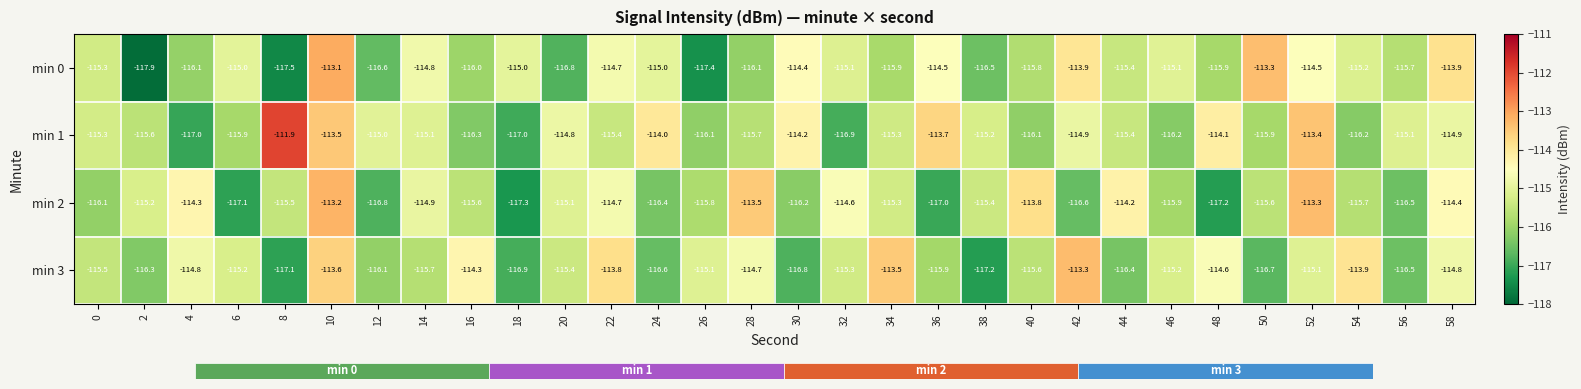

What is the greatest value displayed?

-111.9